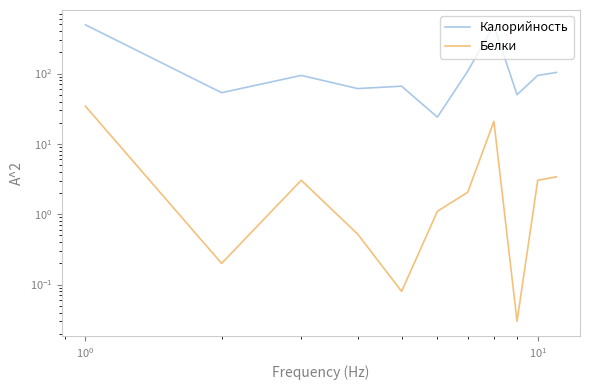

Rank the series by their maximum value, from lowest to highest.

Белки, Калорийность